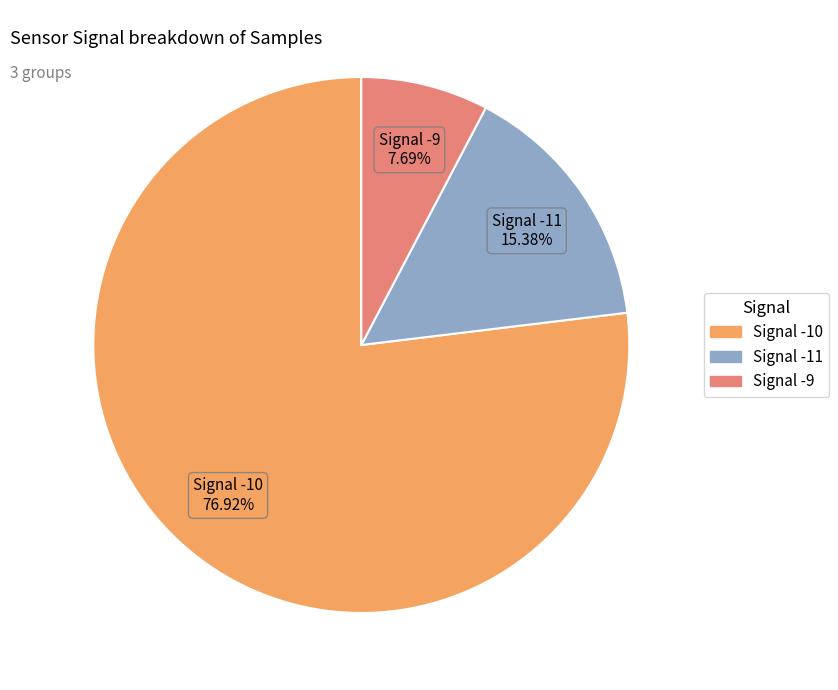

Is there a majority slice in this chart?

Yes